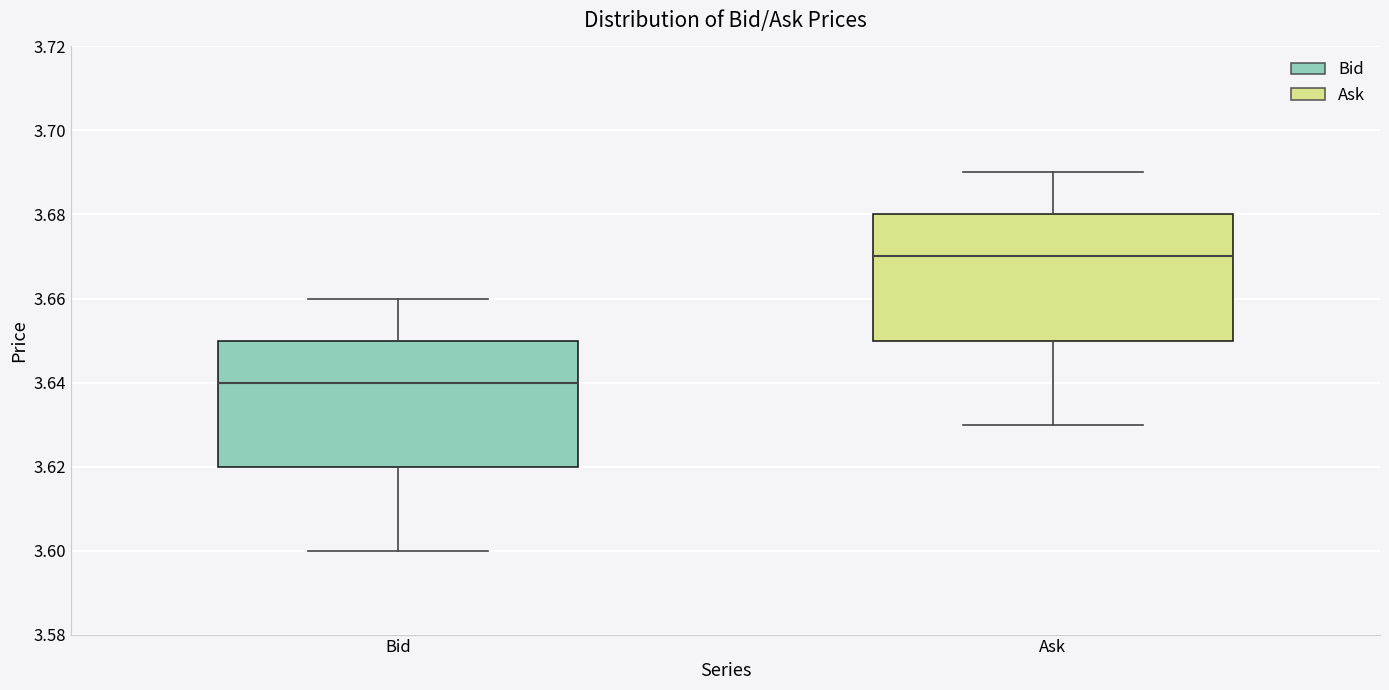

Which box has the highest median line?

Ask